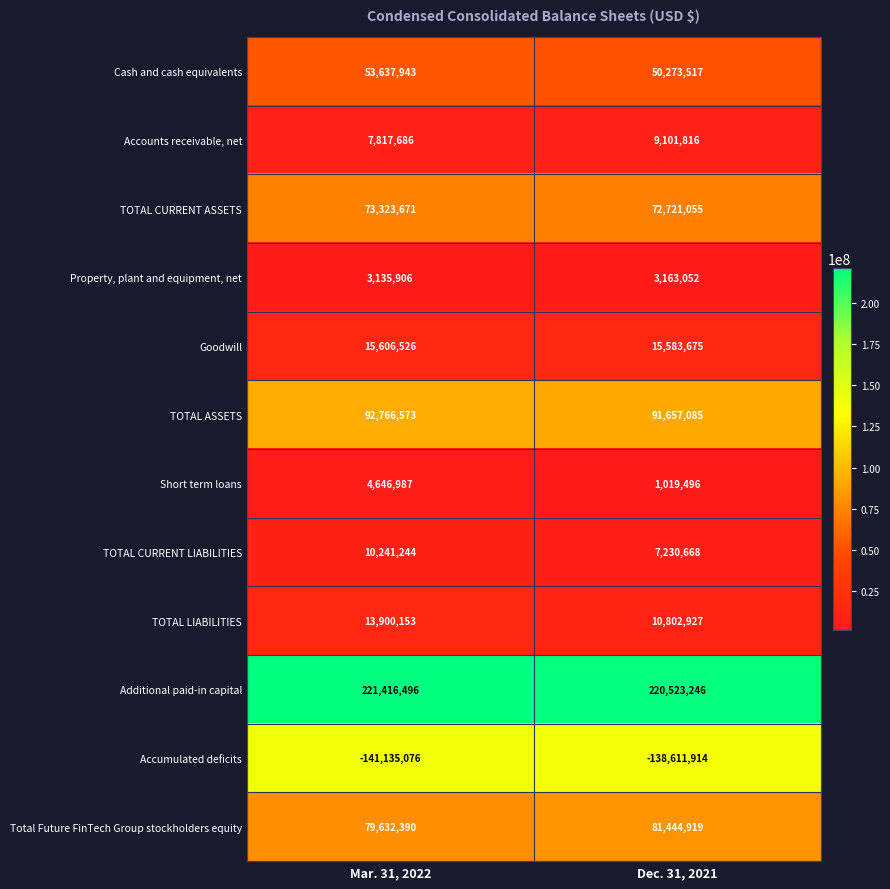

At which category is the sum across all series the highest?

Mar. 31, 2022